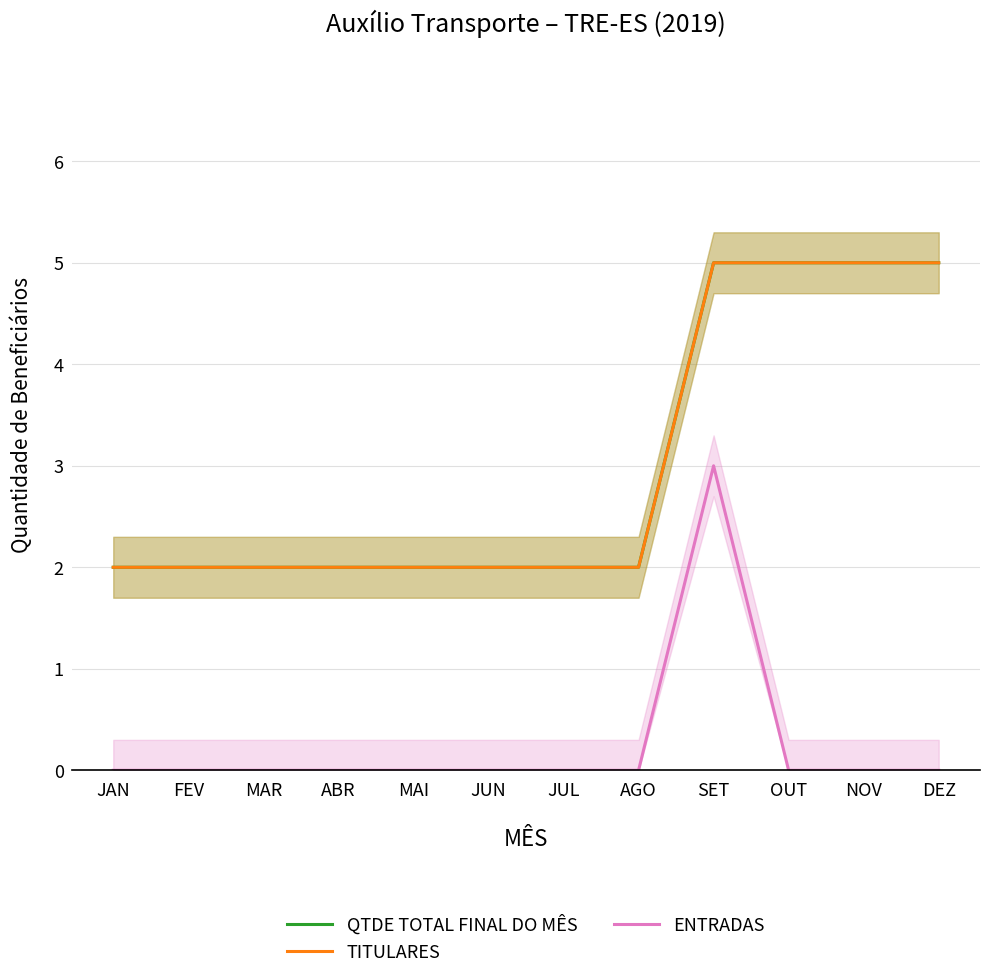

The ENTRADAS series shows 0 at DEZ. True or false?

True